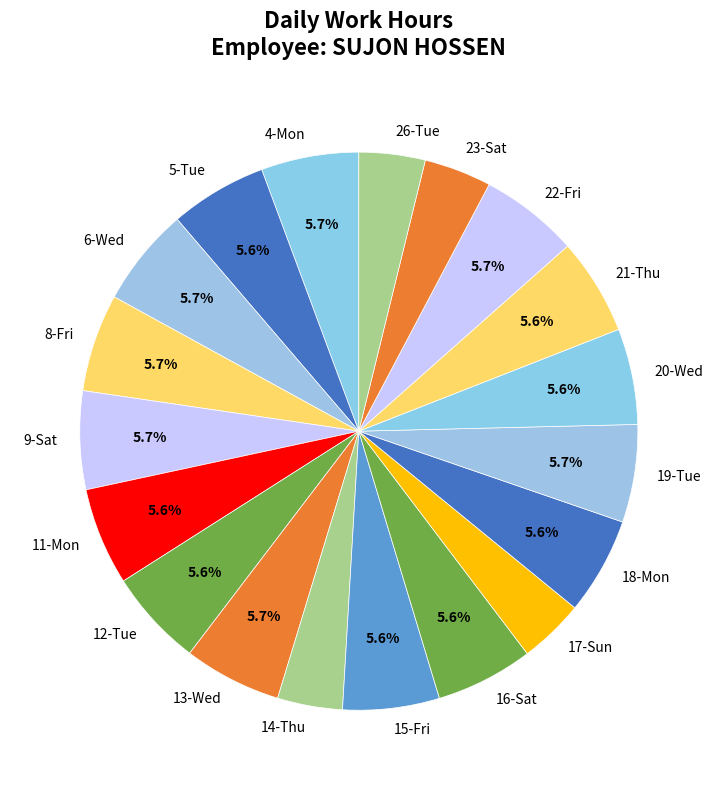

What is the ratio of the value at 23-Sat to the value at 26-Tue?

1.0